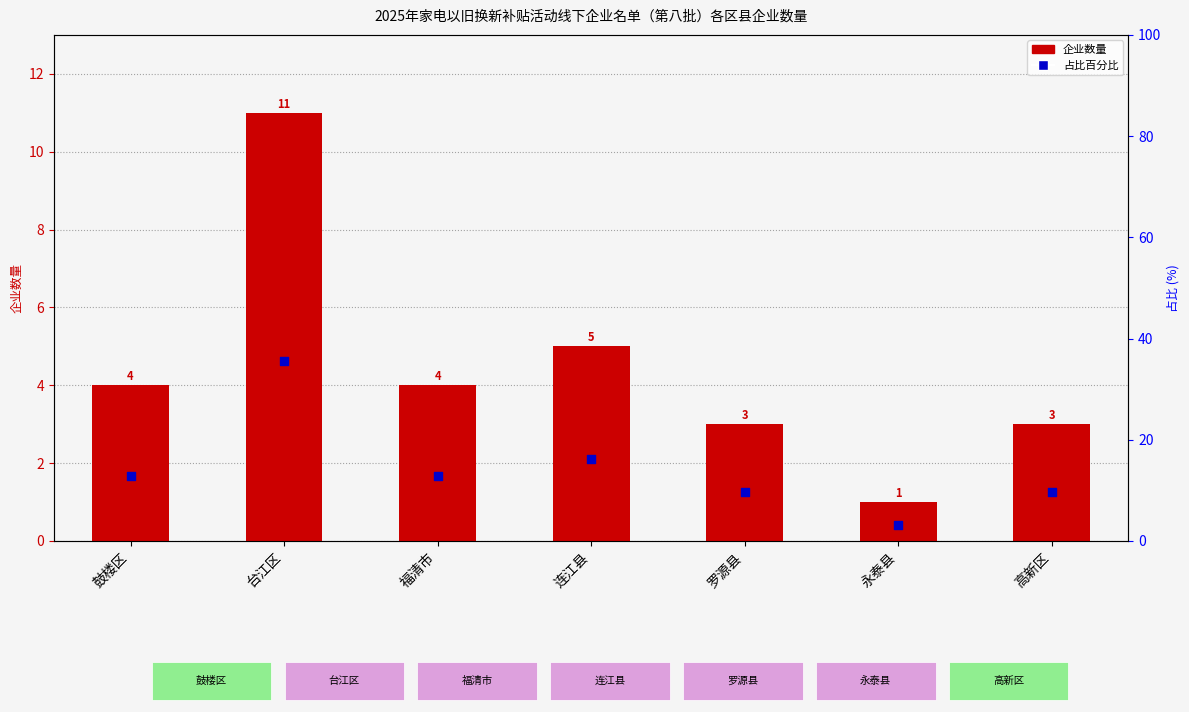

Is the value of 企业数量 at 鼓楼区 greater than the value of 占比百分比 at 高新区?

No